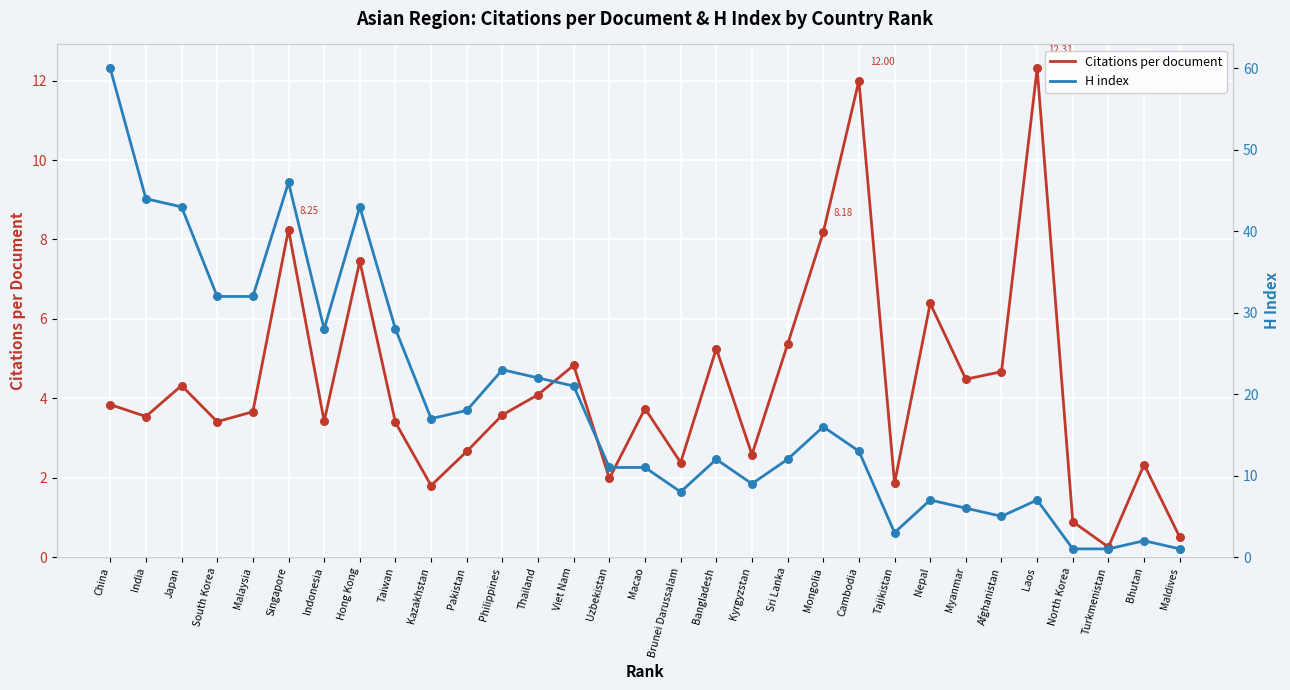

What are all the series names shown in the legend?

Citations per document, H index